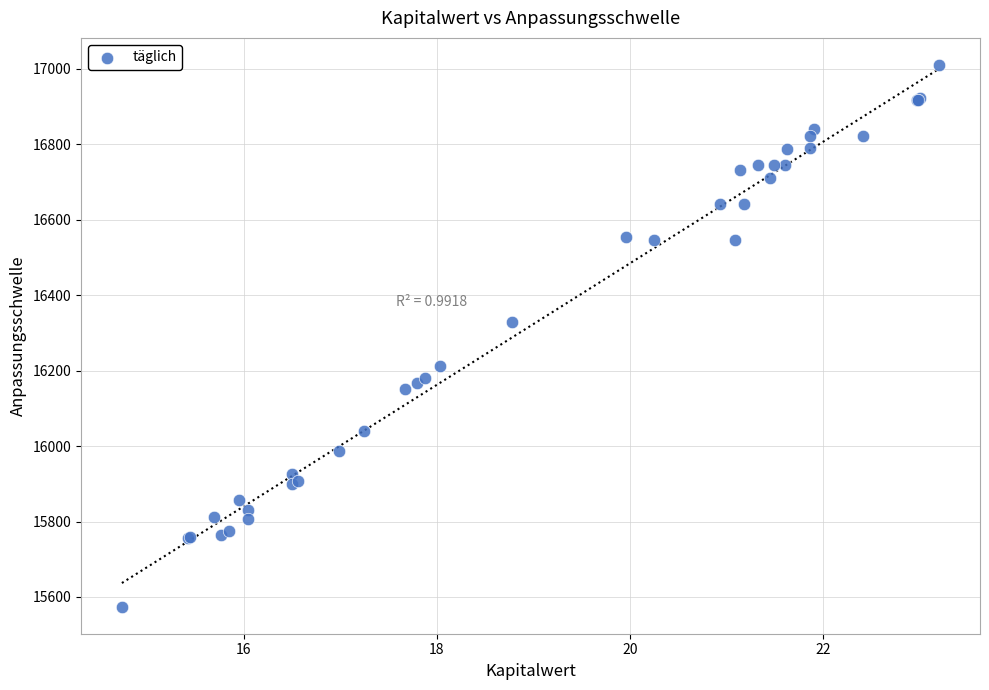

What Y value in the scatter plot is closest to 16292?

16328.7